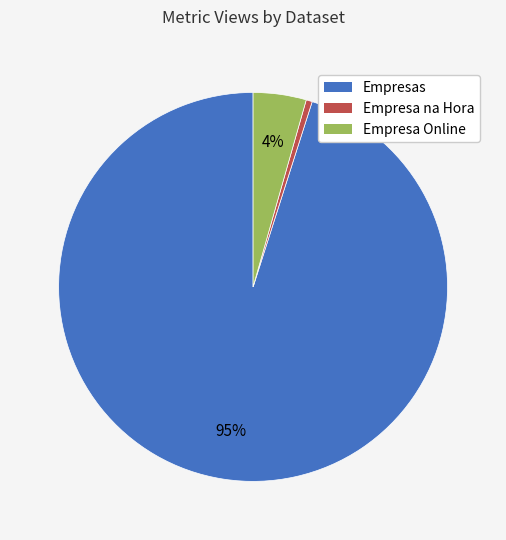

Is there any slice that represents more than half of the pie?

Yes